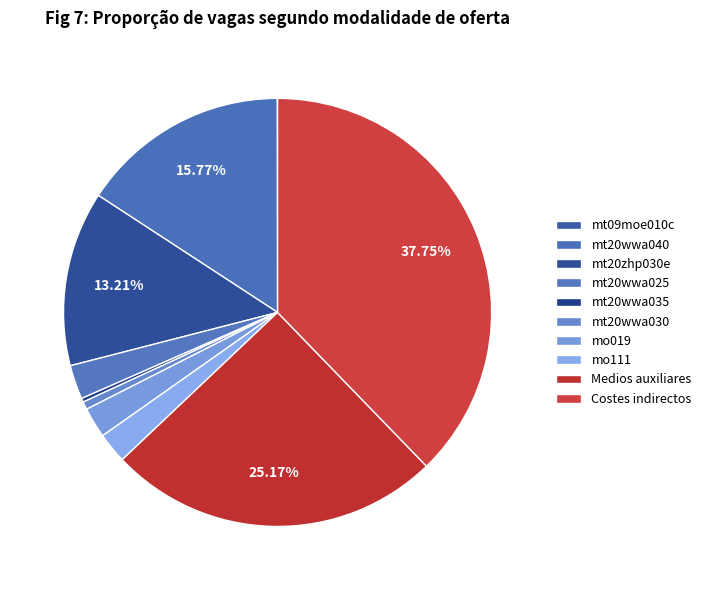

True or false: mt09moe010c accounts for 0% of the total.

True